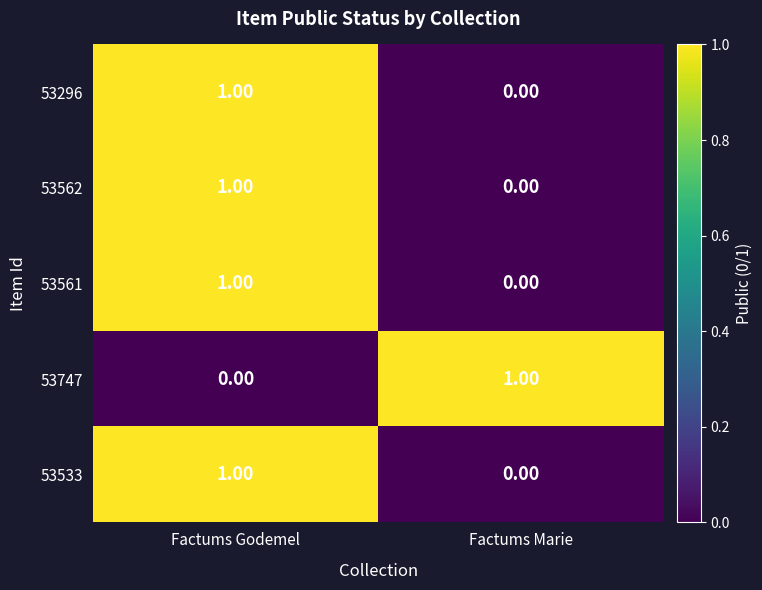

At which category is the sum across all series the highest?

Factums Godemel